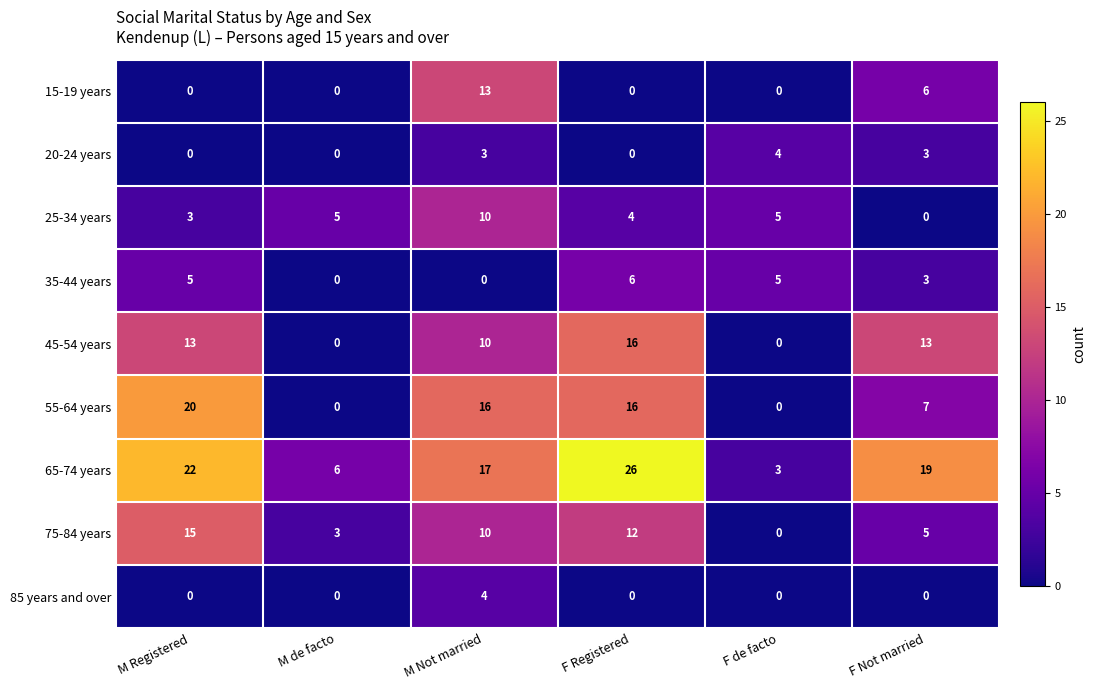

What is the sum of all 15-19 years values?

19